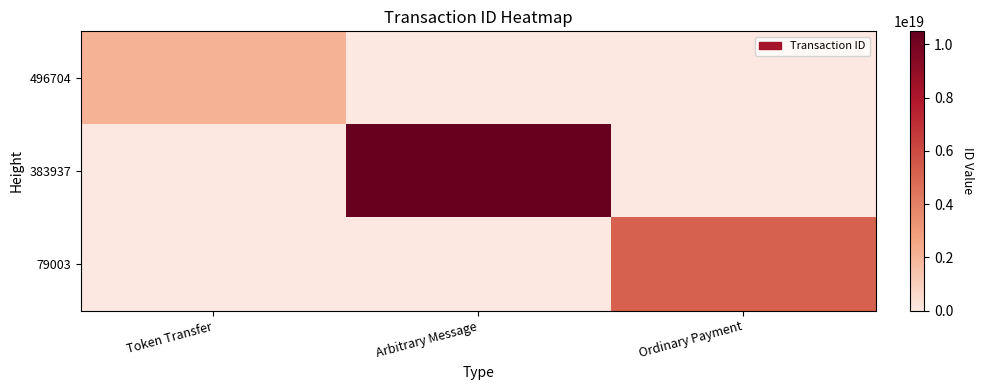

How many distinct data groups are displayed?

3